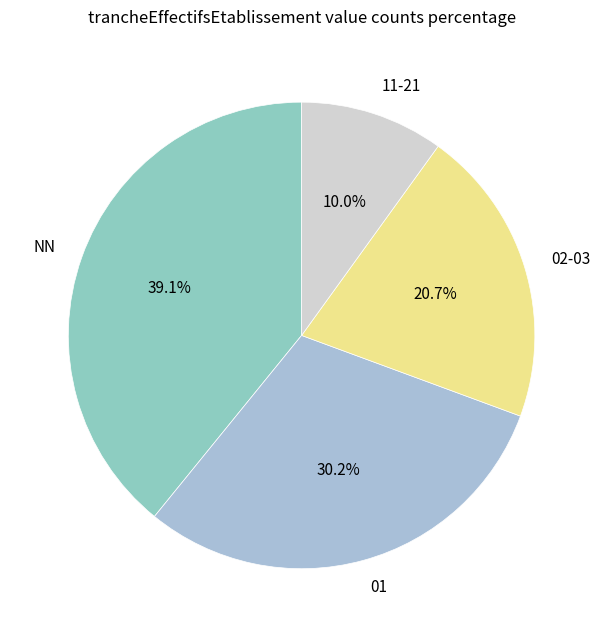

Which slice is the smallest?

11-21